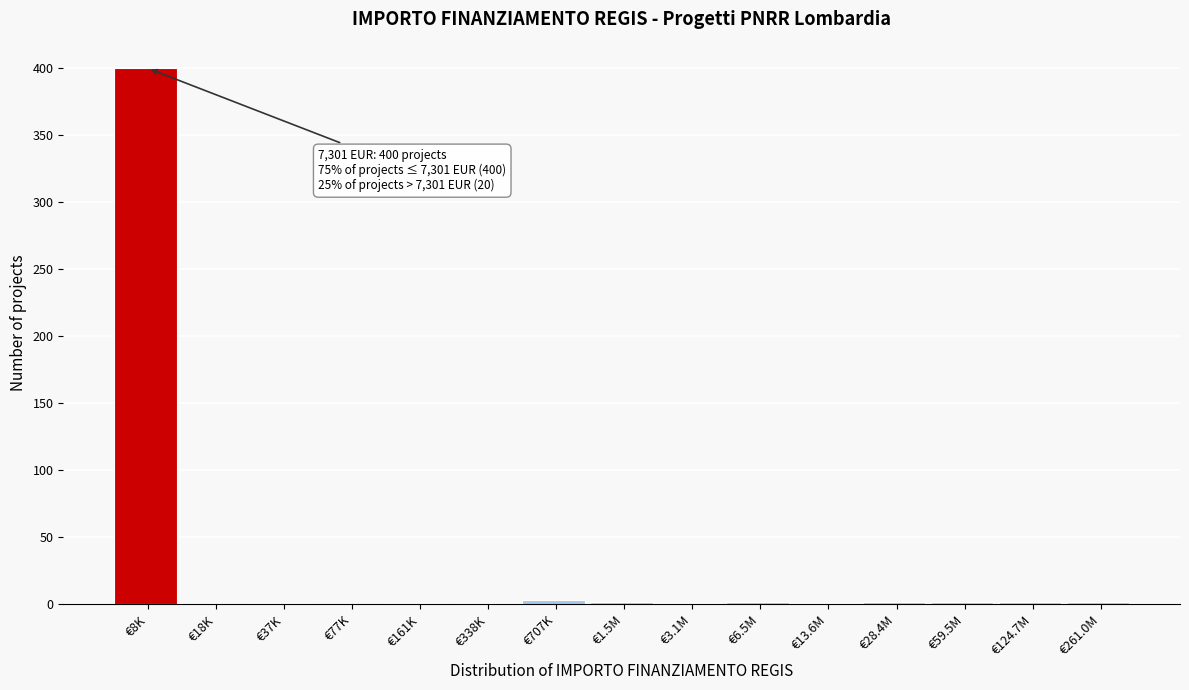

True or false: the data shows 0 at €77K.

True